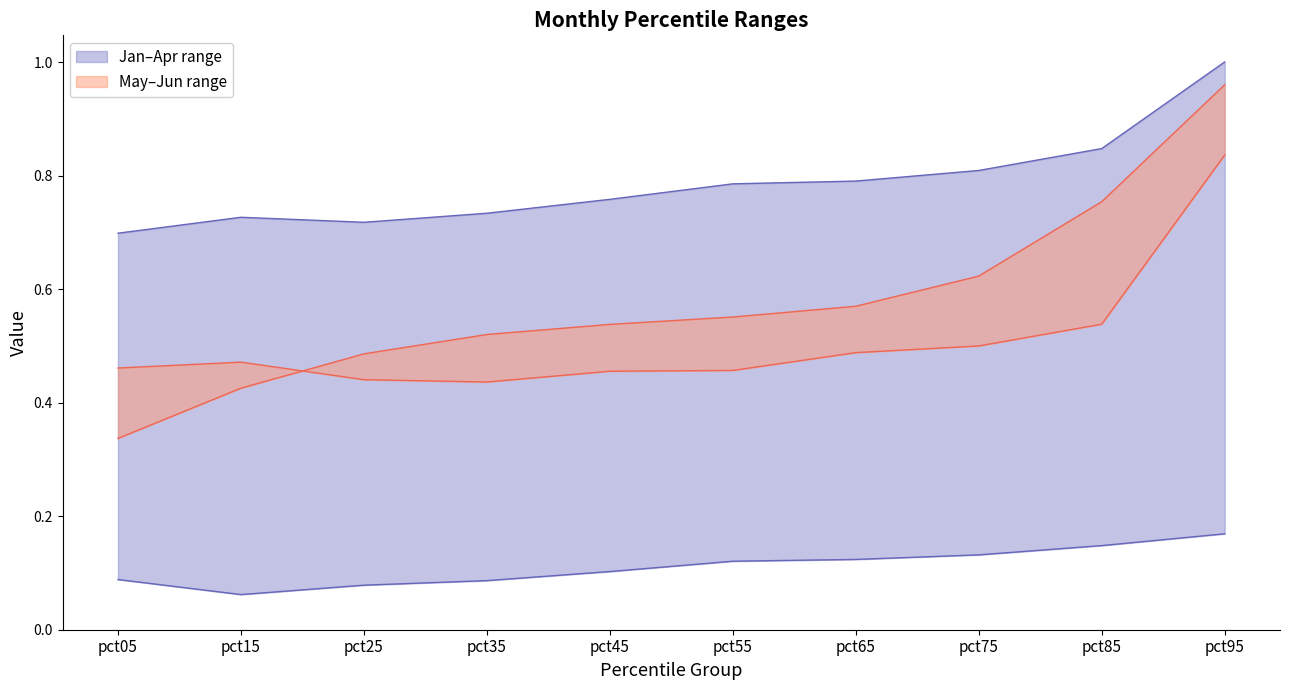

What is the value of the Jun point at the 7th from the left?

0.6